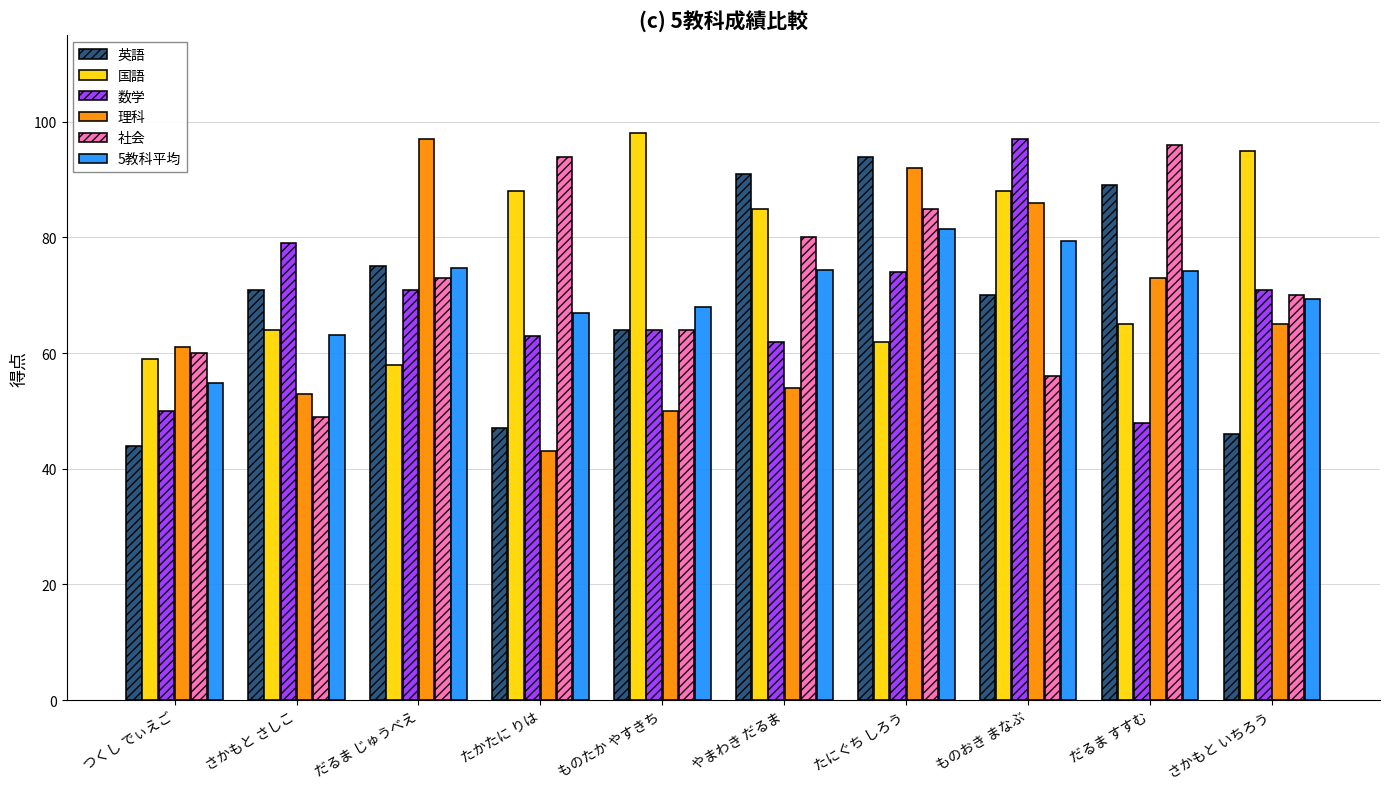

Is it true that 5教科平均 equals 63.2 at さかもと さしこ?

True